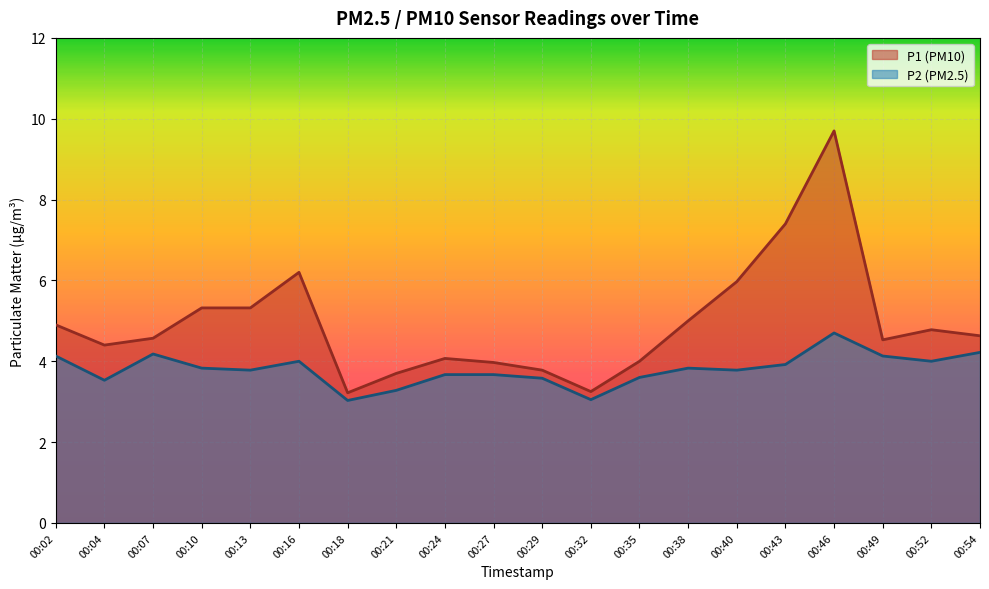

What is the difference between the second highest and second lowest values in the P1 series?

4.2